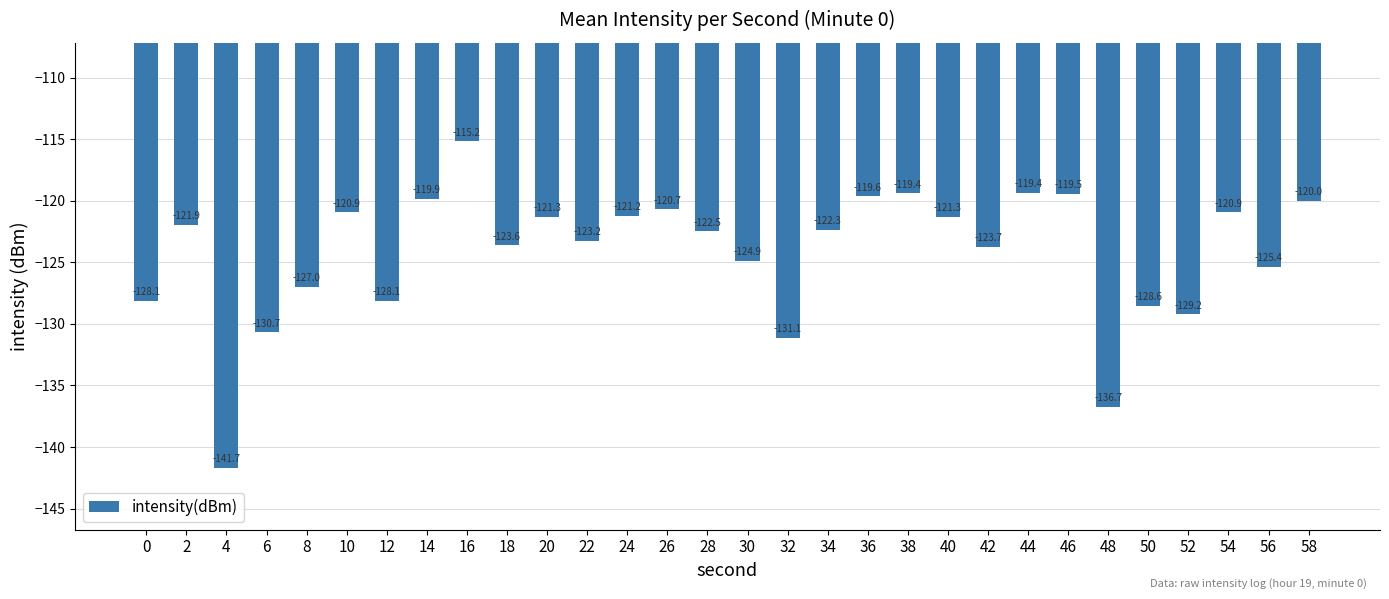

What is the maximum value shown in the chart?

-115.2